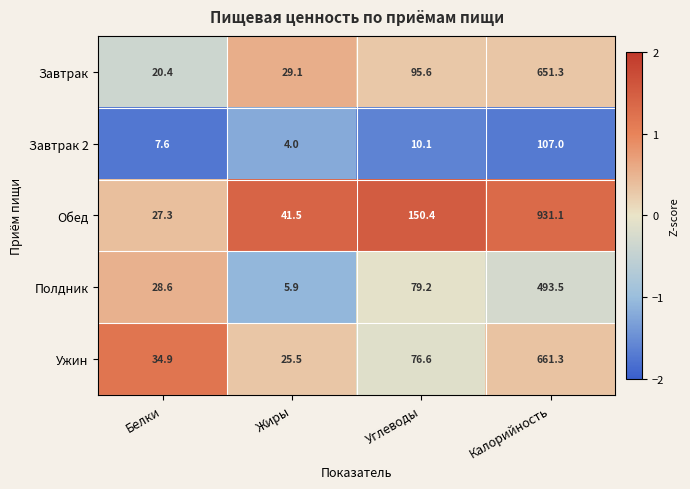

Is it true that Завтрак equals 651.3 at Калорийность?

True